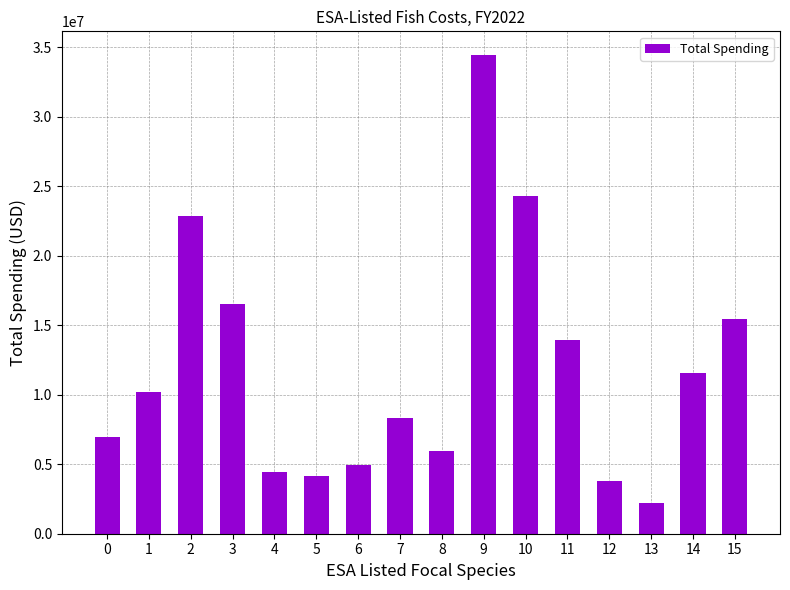

What is the minimum value shown in the chart?

2228524